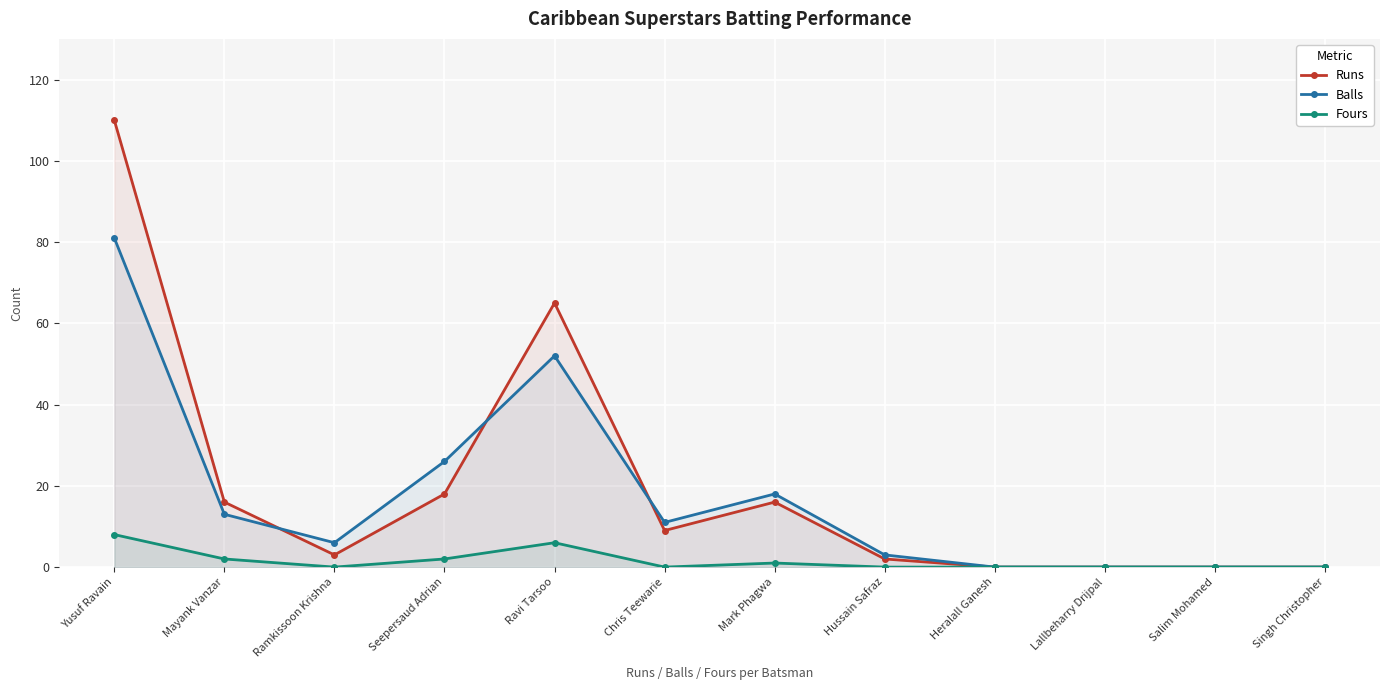

The value of Runs at Seepersaud Adrian is 18. True or false?

True